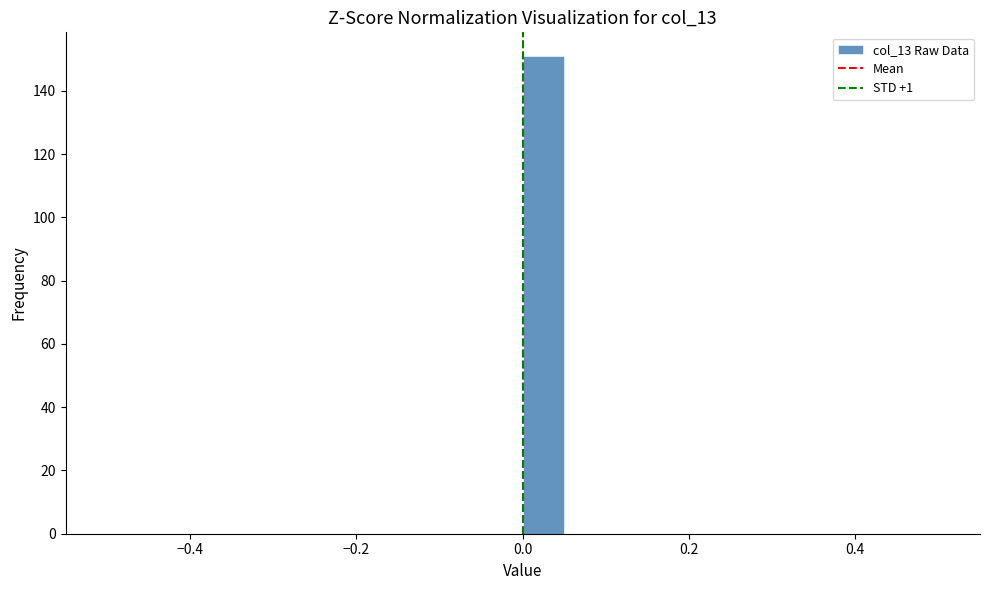

Read against the x-axis, roughly where is the centre of the tallest bar?

0.02